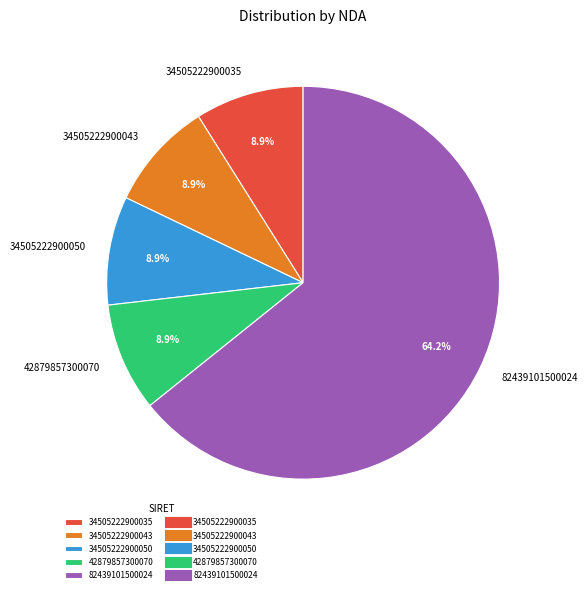

What percentage is the 34505222900035 slice, to the nearest percent?

9%